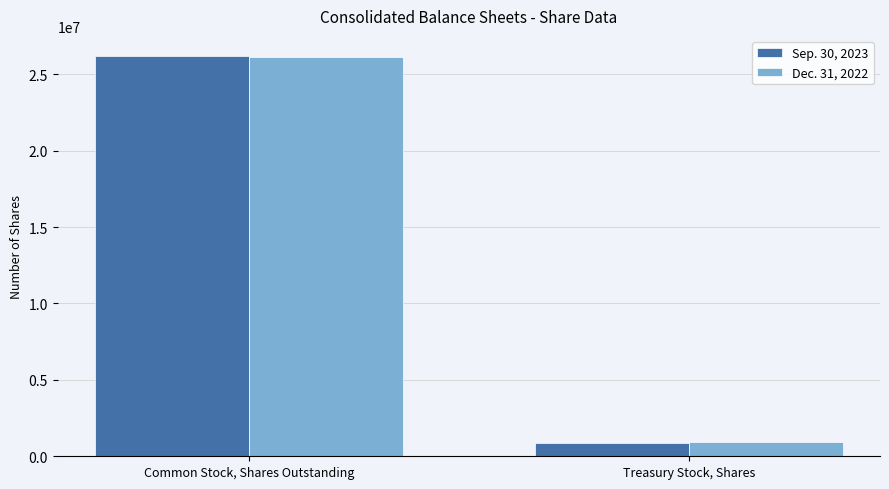

At which category is the sum across all series the highest?

Common Stock, Shares Outstanding